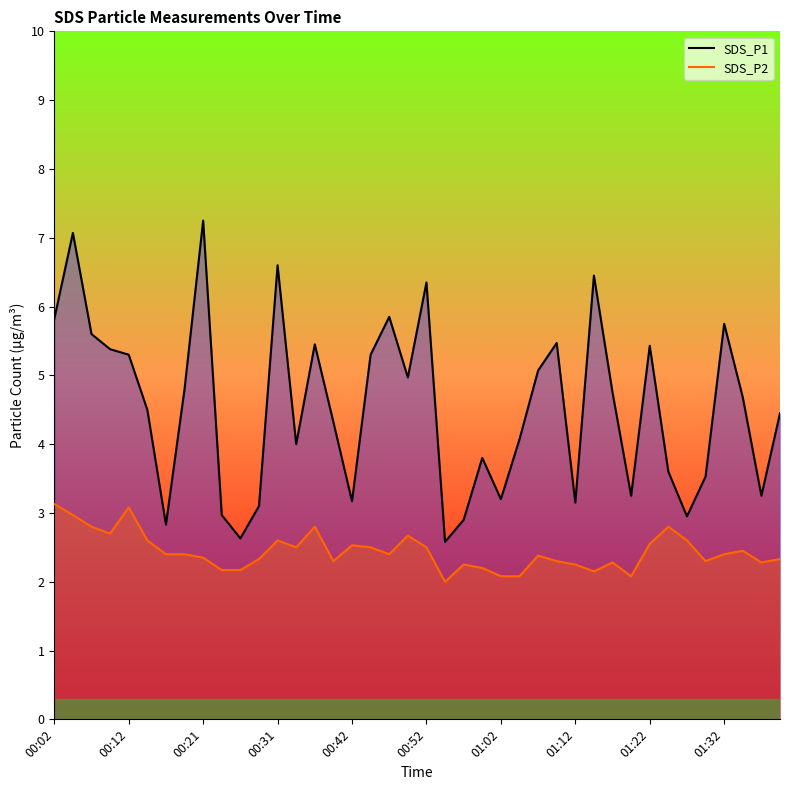

What is the lowest value of the SDS_P2 series?

2.0